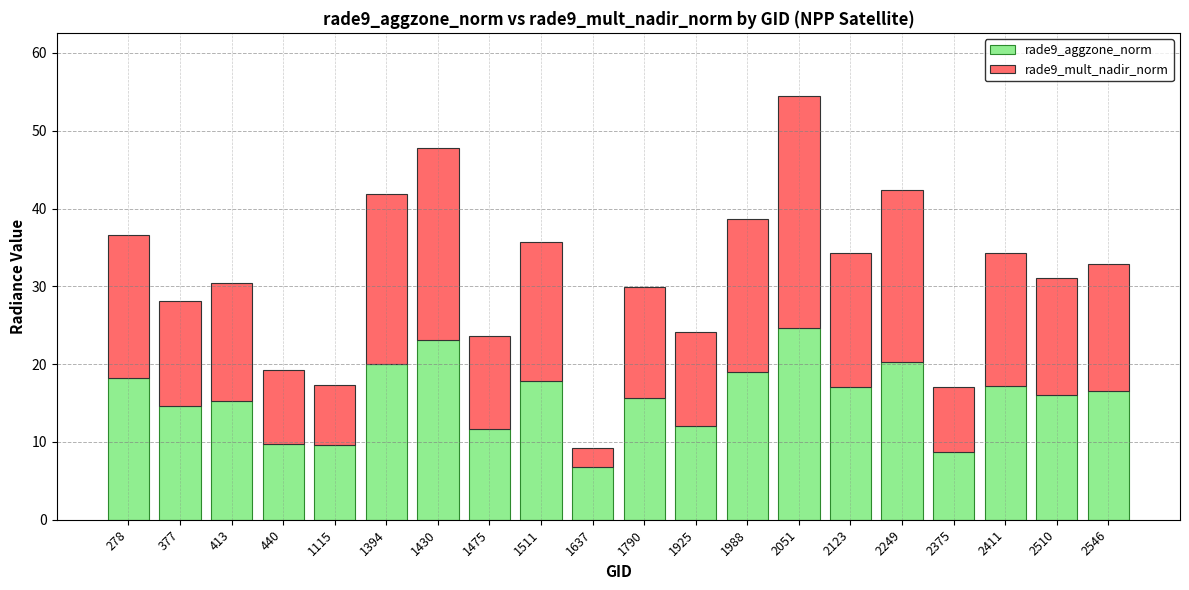

Rank the series by their average value, from lowest to highest.

rade9_aggzone_norm, rade9_mult_nadir_norm